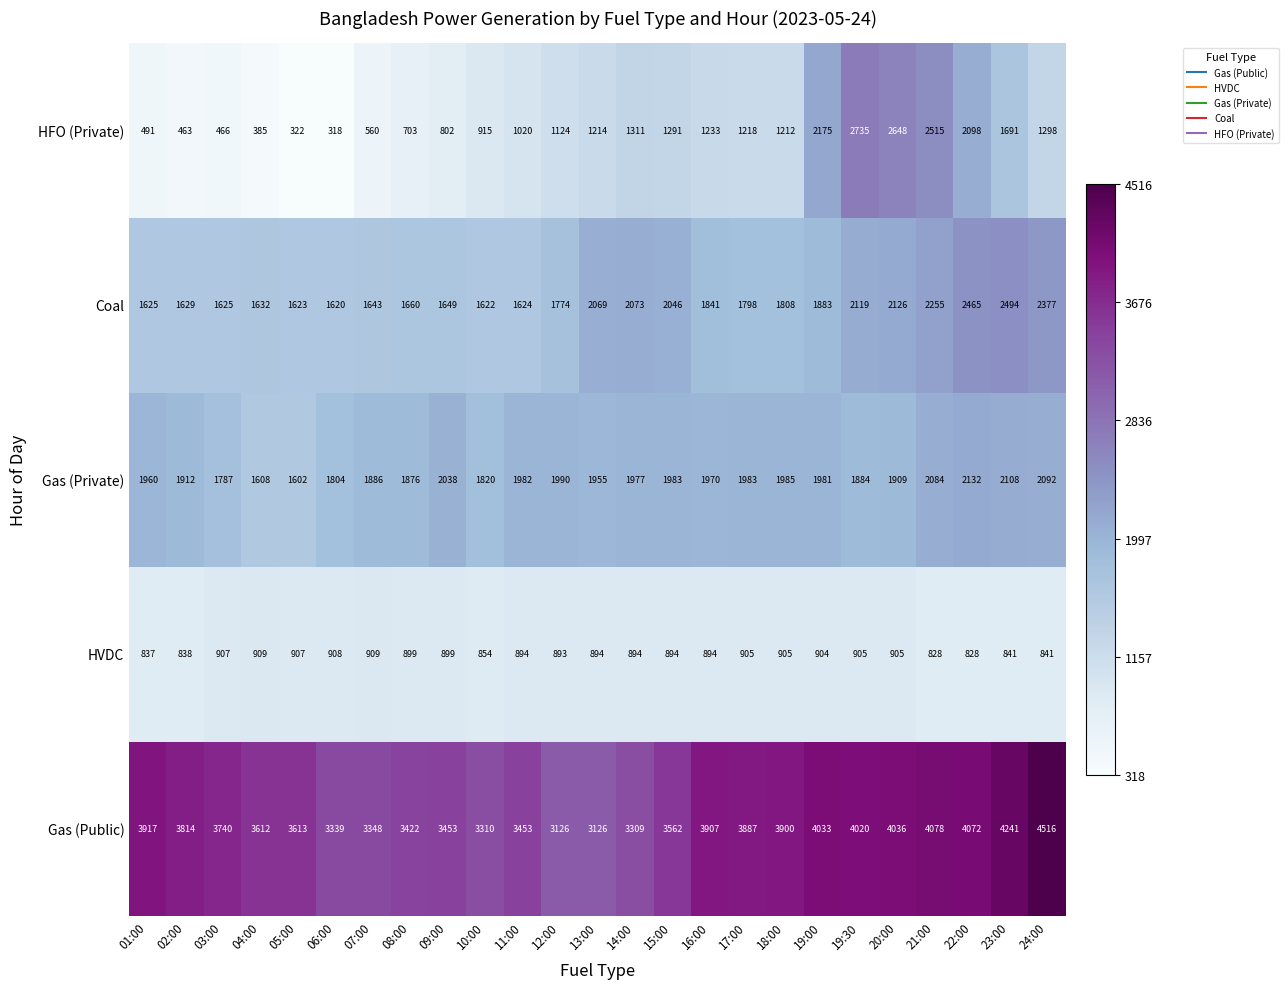

At 07:00, list the series in order from smallest to largest.

HFO (Private), HVDC, Coal, Gas (Private), Gas (Public)